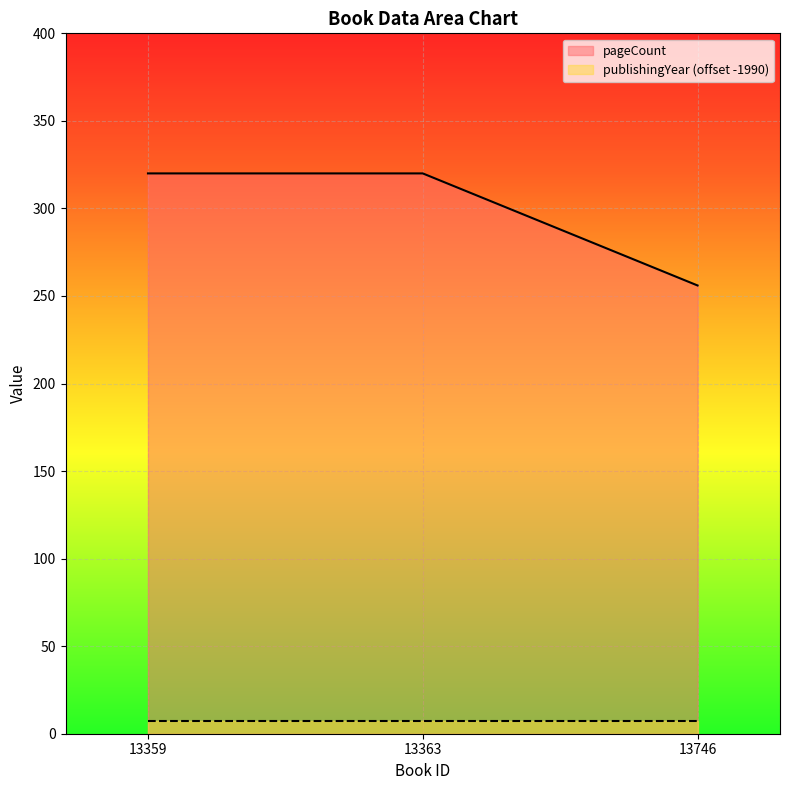

True or false: the data shows 179 at 13363.

False